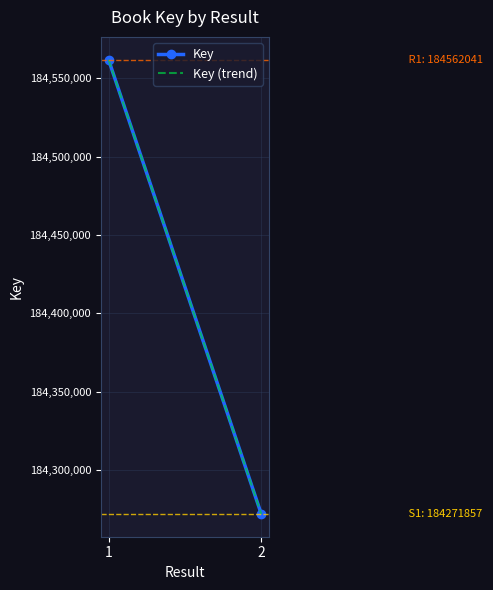

The value of Key (trend) at 2 is 184271857. True or false?

True